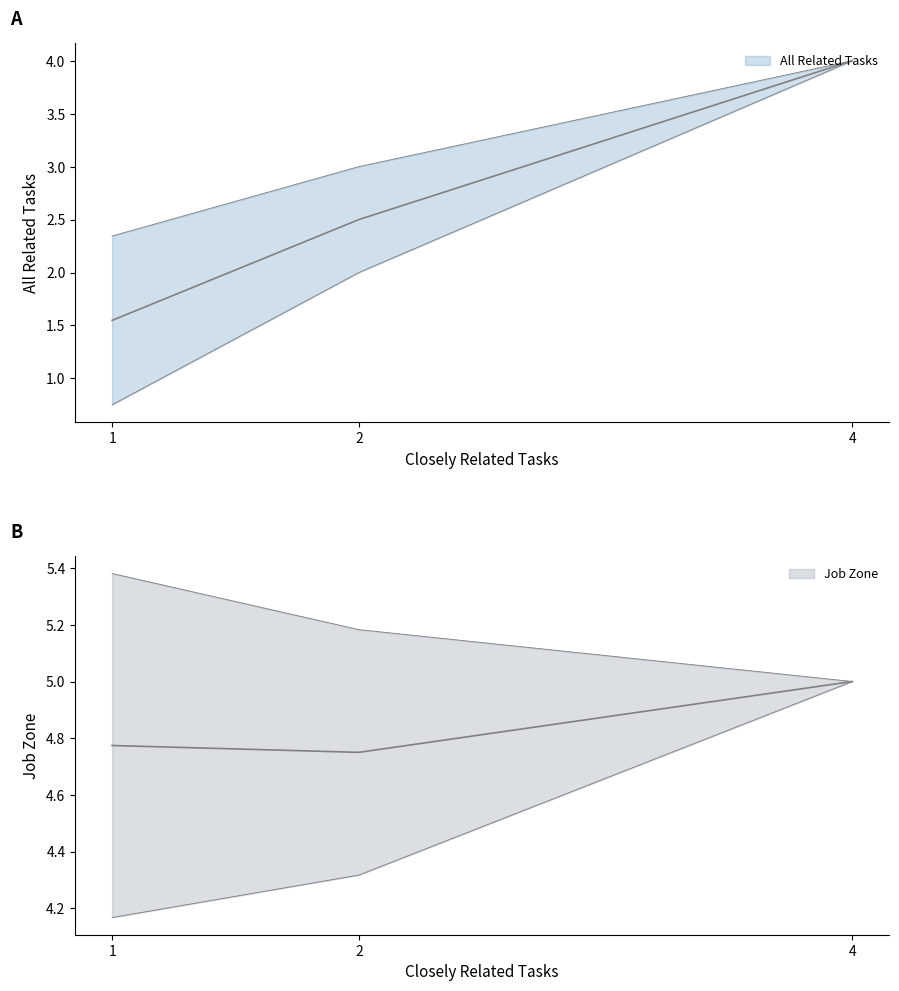

Which label corresponds to the smallest value in the chart?

4